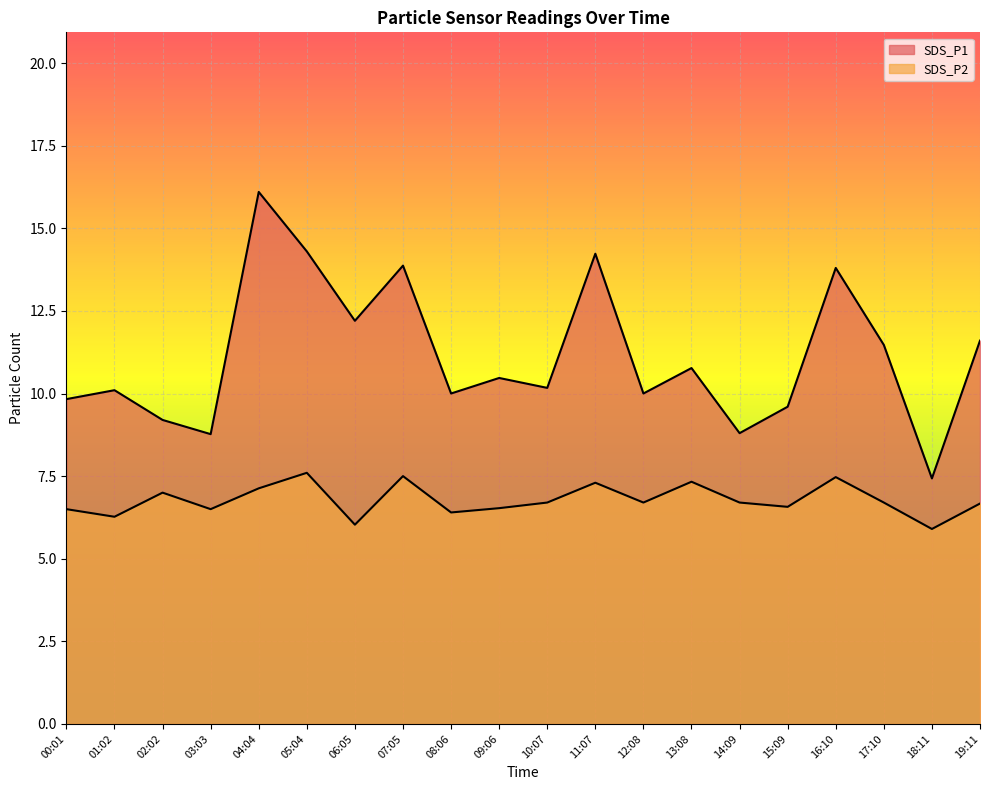

Which has a higher value, 12:08 or 17:10?

17:10